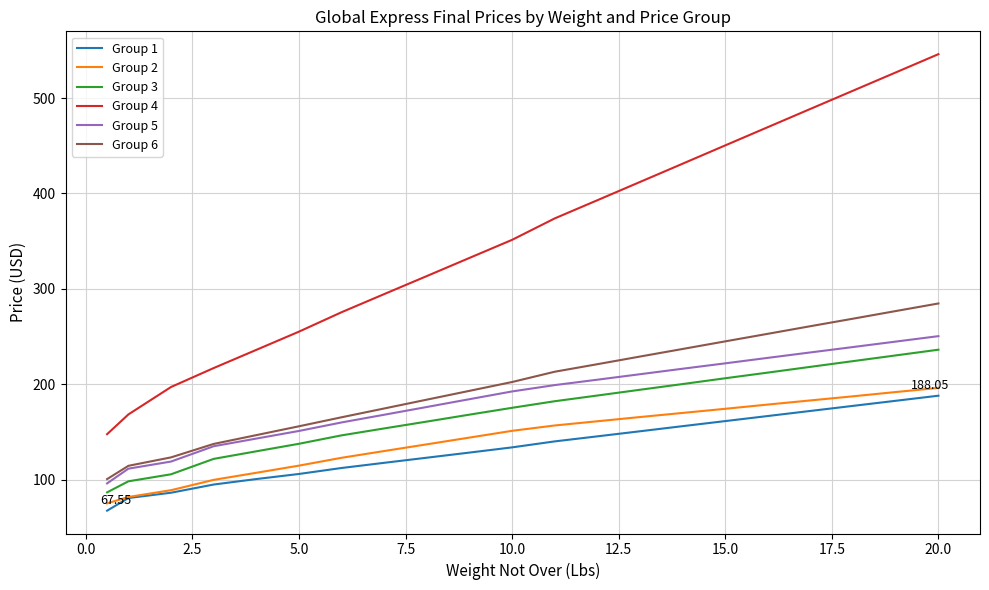

True or false: Group 6 and Group 2 cross at least once.

False